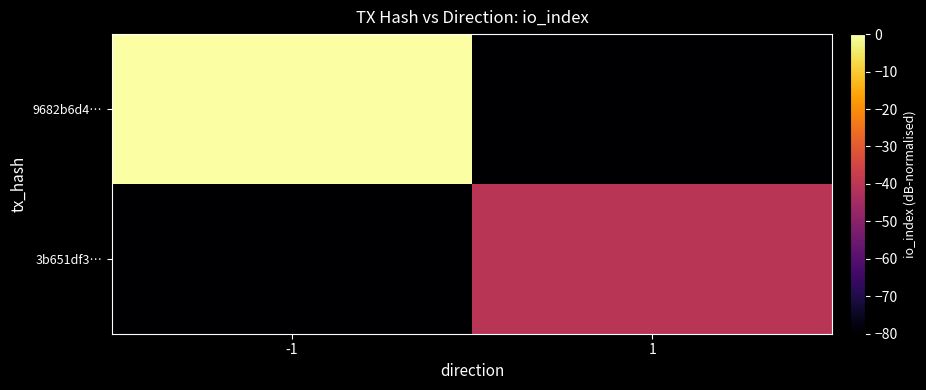

Reading right to left, what are all the values shown in this chart?

9682b6d4…: 1=-80.0	-1=0.0
3b651df3…: 1=-40.4	-1=-80.0